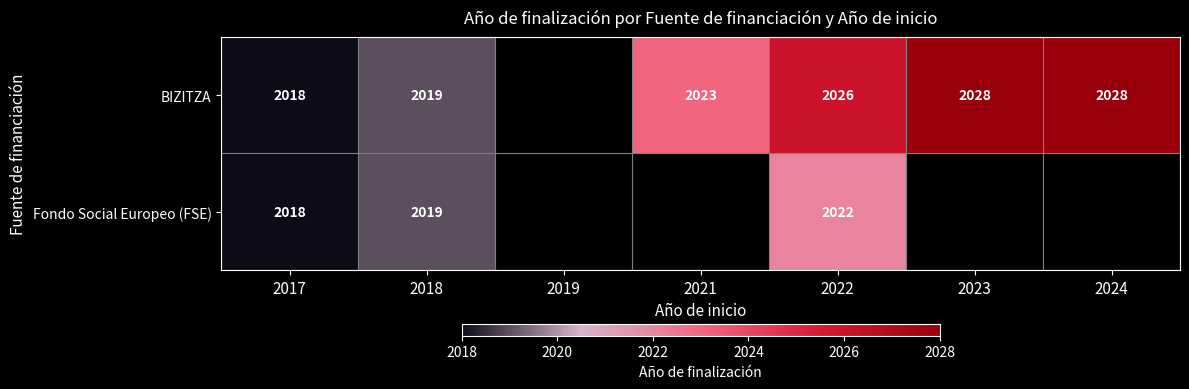

The value of BIZITZA at 2024 is 568. True or false?

False